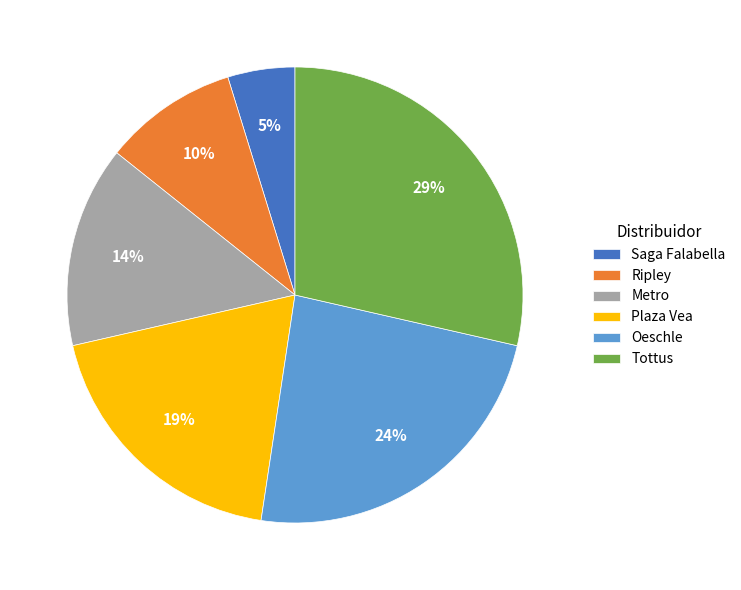

How many slices are in this pie chart?

6